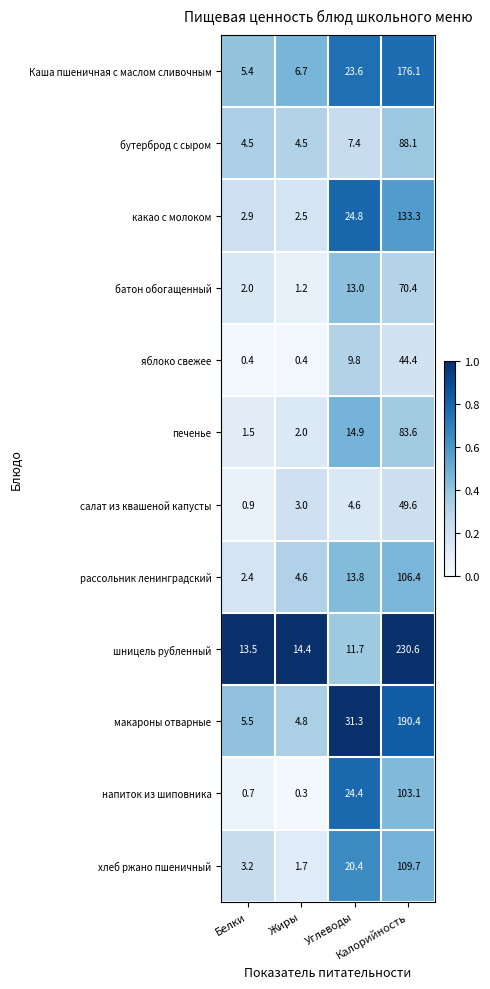

List the series in order of their peak value, lowest first.

яблоко свежее, салат из квашеной капусты, батон обогащенный, печенье, бутерброд с сыром, напиток из шиповника, рассольник ленинградский, хлеб ржано пшеничный, какао с молоком, Каша пшеничная с маслом сливочным, макароны отварные, шницель рубленный